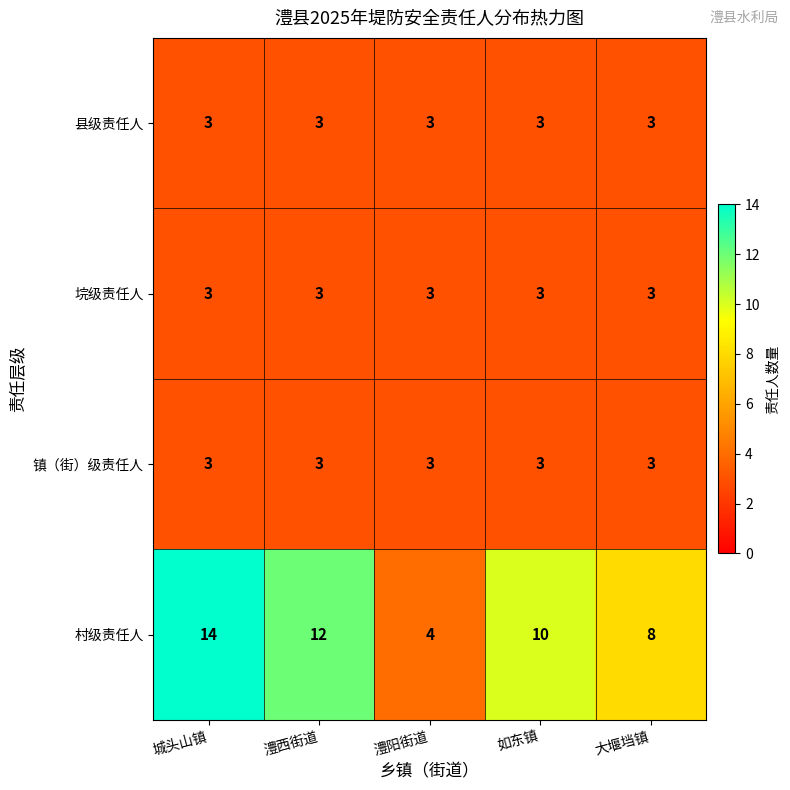

How many data points does each series have?

5